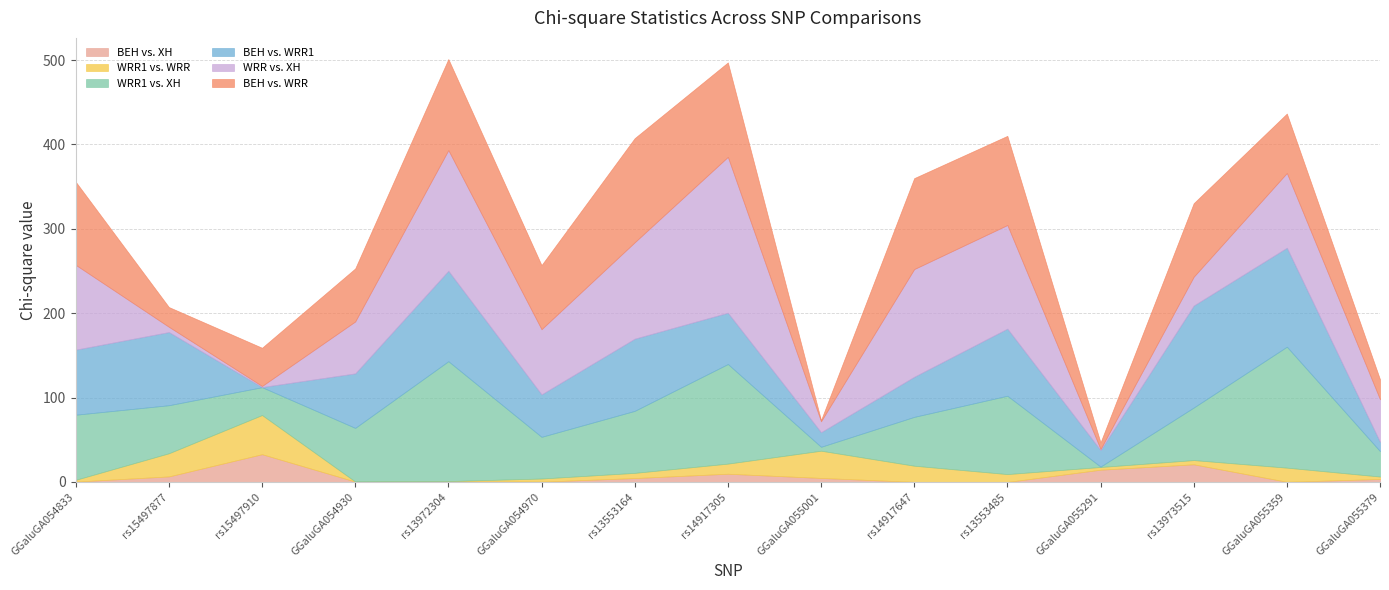

How many times do BEH vs. WRR1 and BEH vs. WRR cross each other?

8